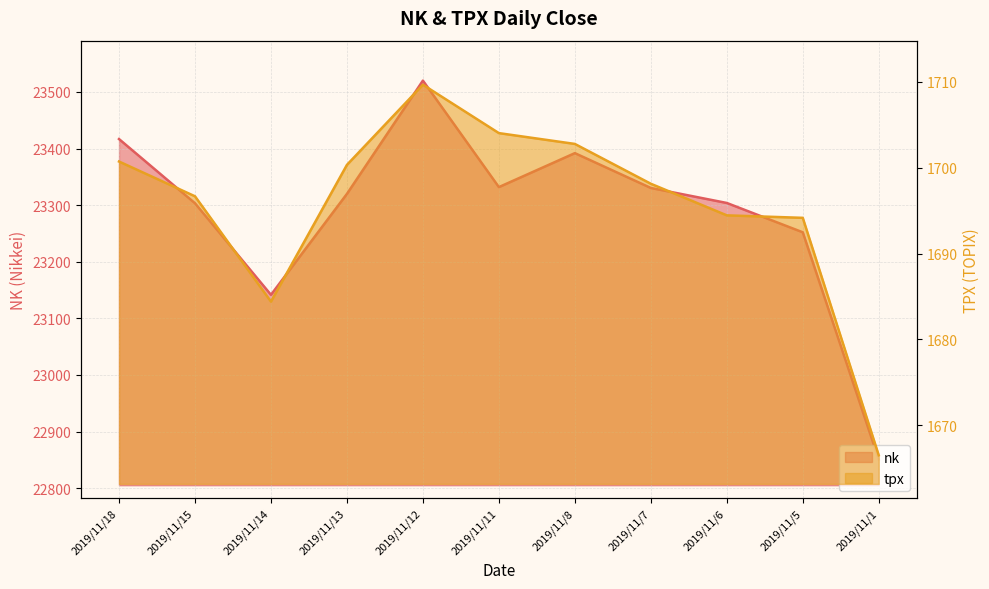

Is the value of nk at 2019/11/1 greater than the value of tpx at 2019/11/15?

Yes